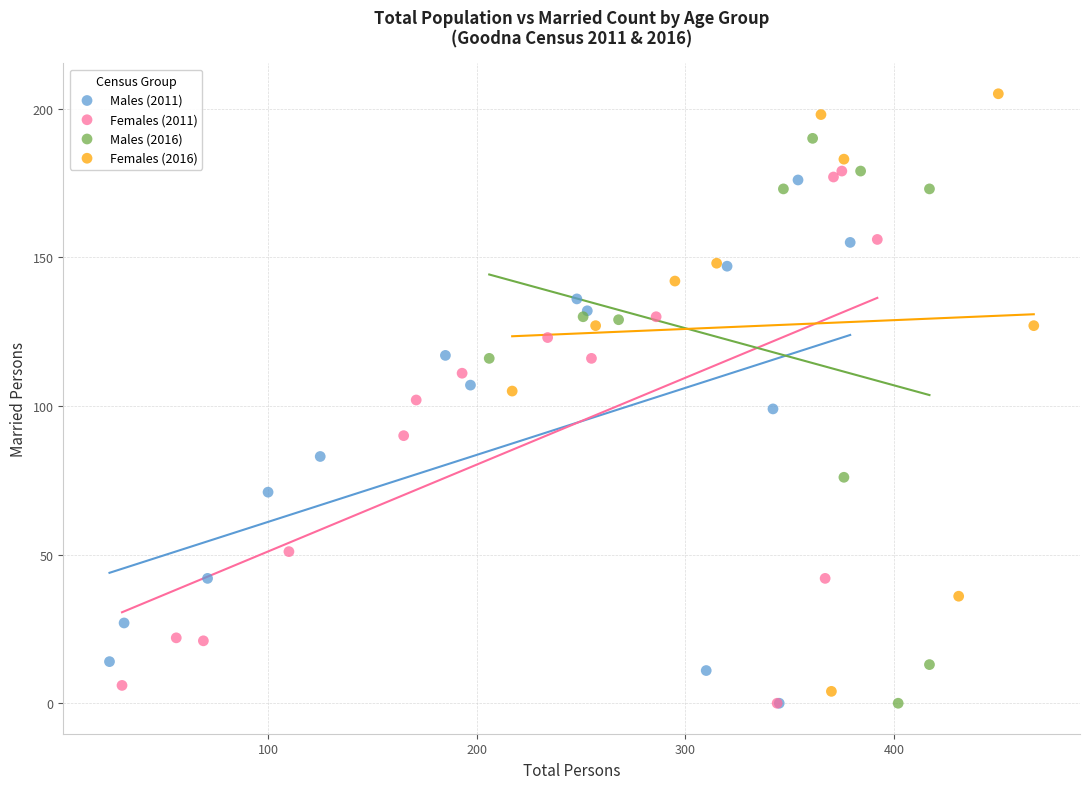

Which series has the widest spread of Y values?

Females (2016)